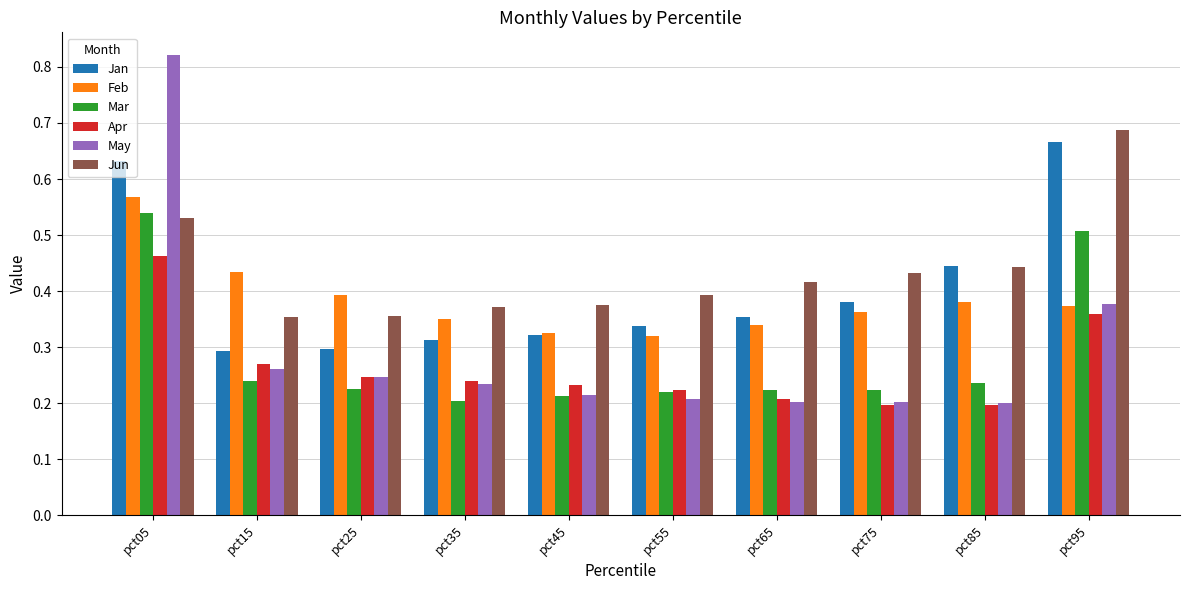

Which category has the highest value across all series?

pct05